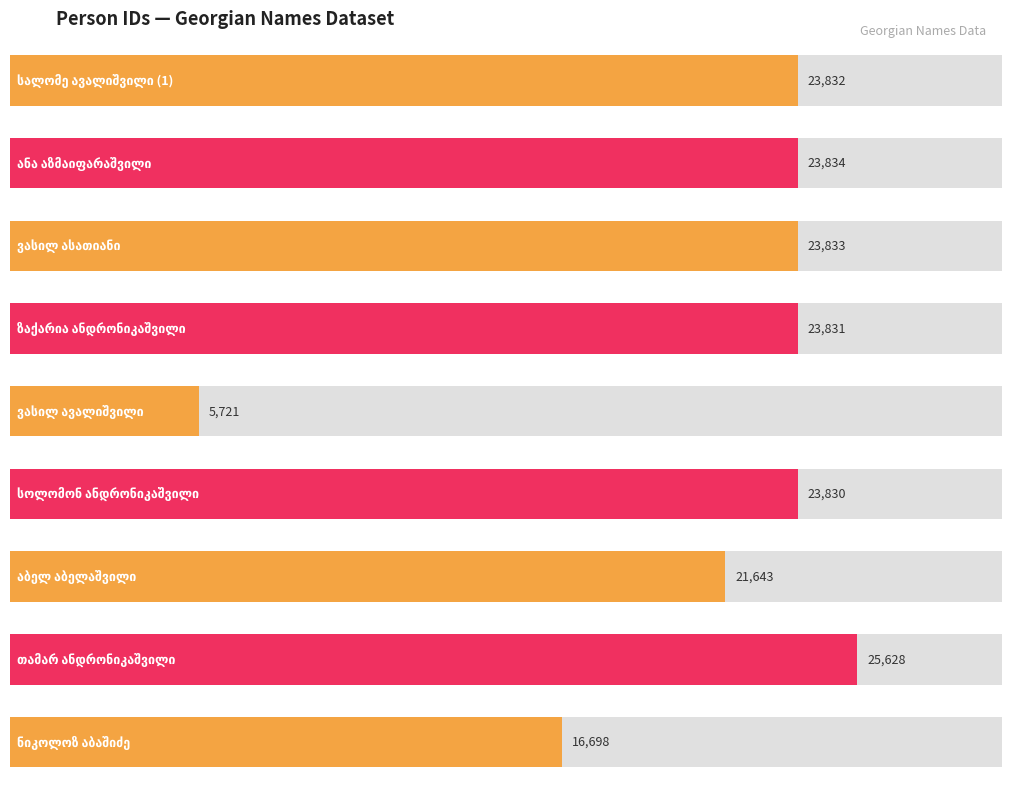

What is the difference between the second highest and second lowest values?

7136